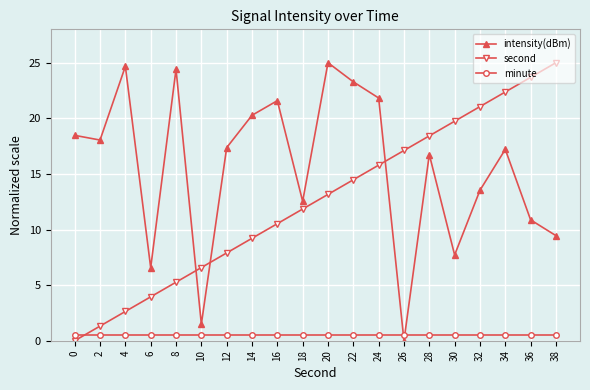

What value does the minute series have at 18?

0.5